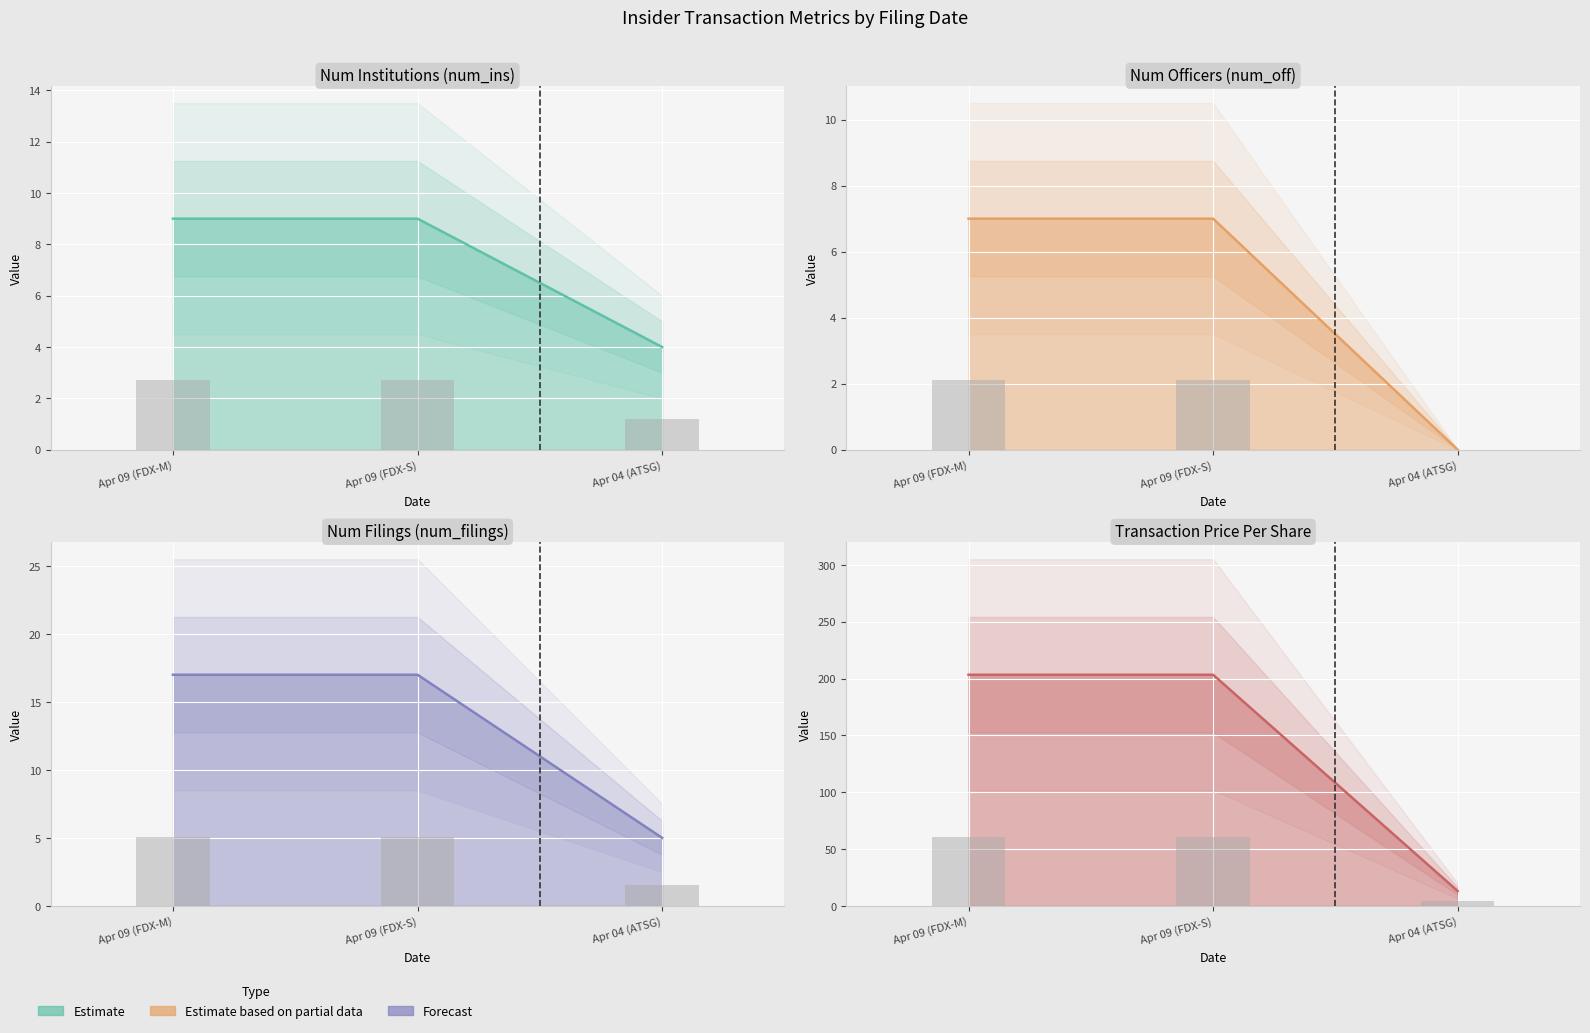

How many series are shown in this chart?

4